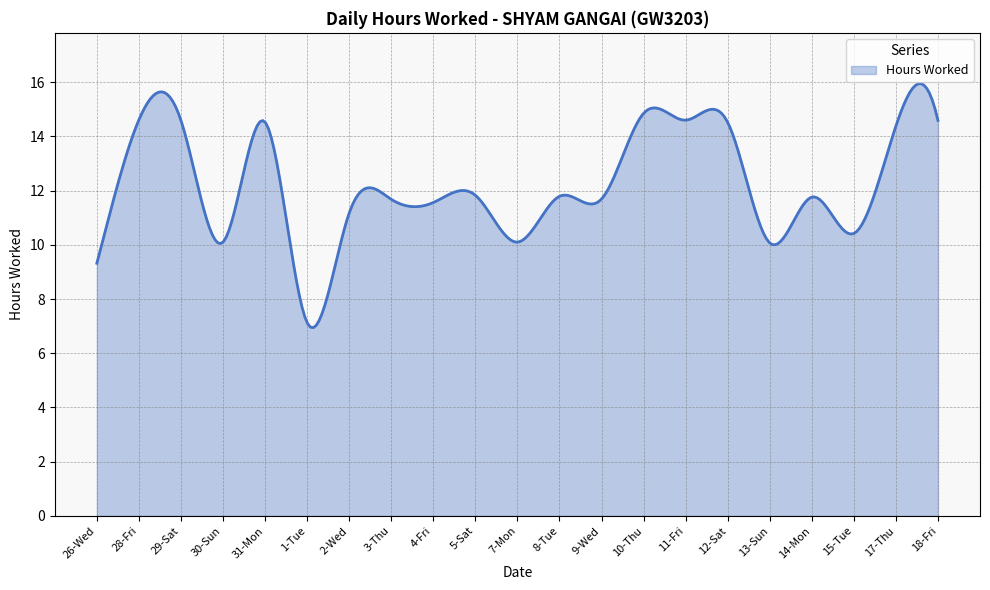

What is the maximum value shown in the chart?

15.9